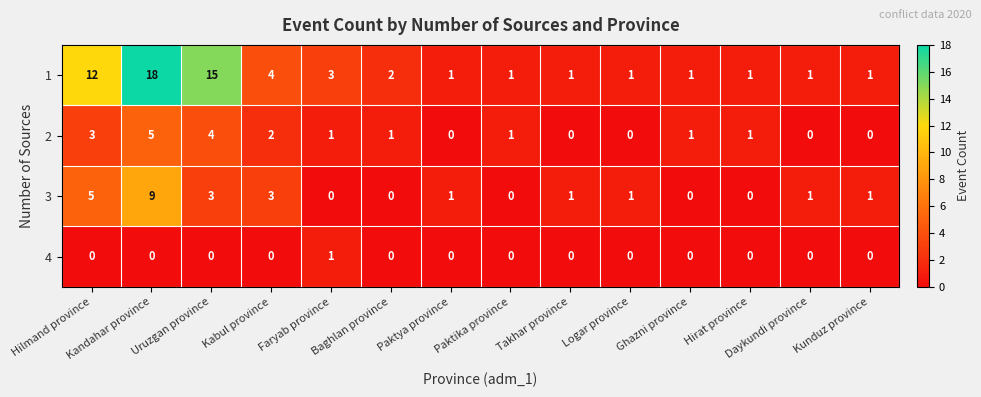

The value of 1 at Uruzgan province is 15. True or false?

True